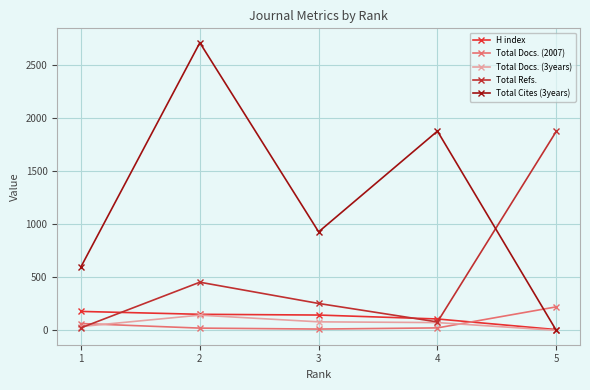

Is the value of Total Cites (3years) at 5 greater than the value of Total Docs. (3years) at 3?

No